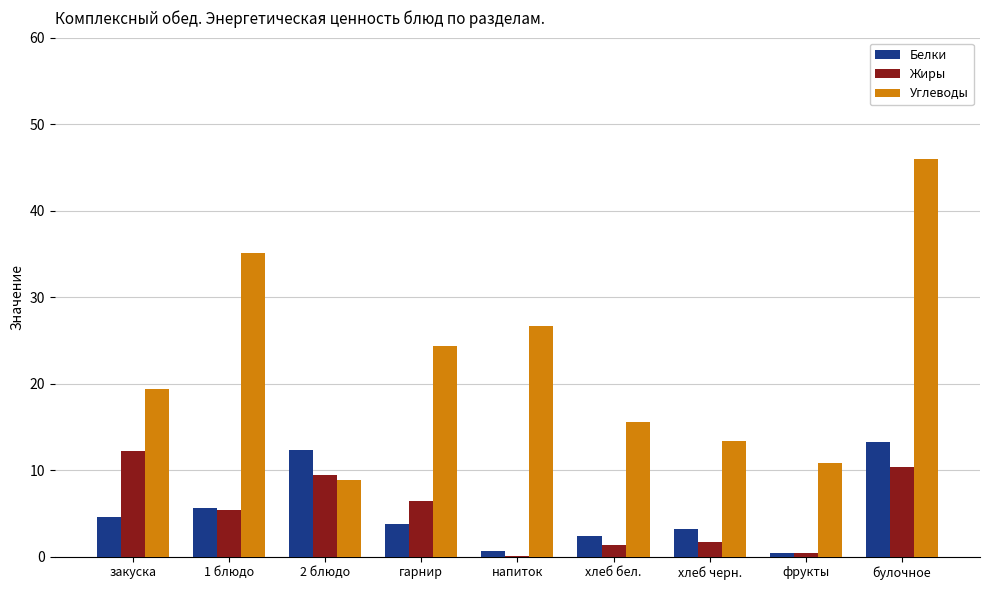

How many data points does each series have?

9